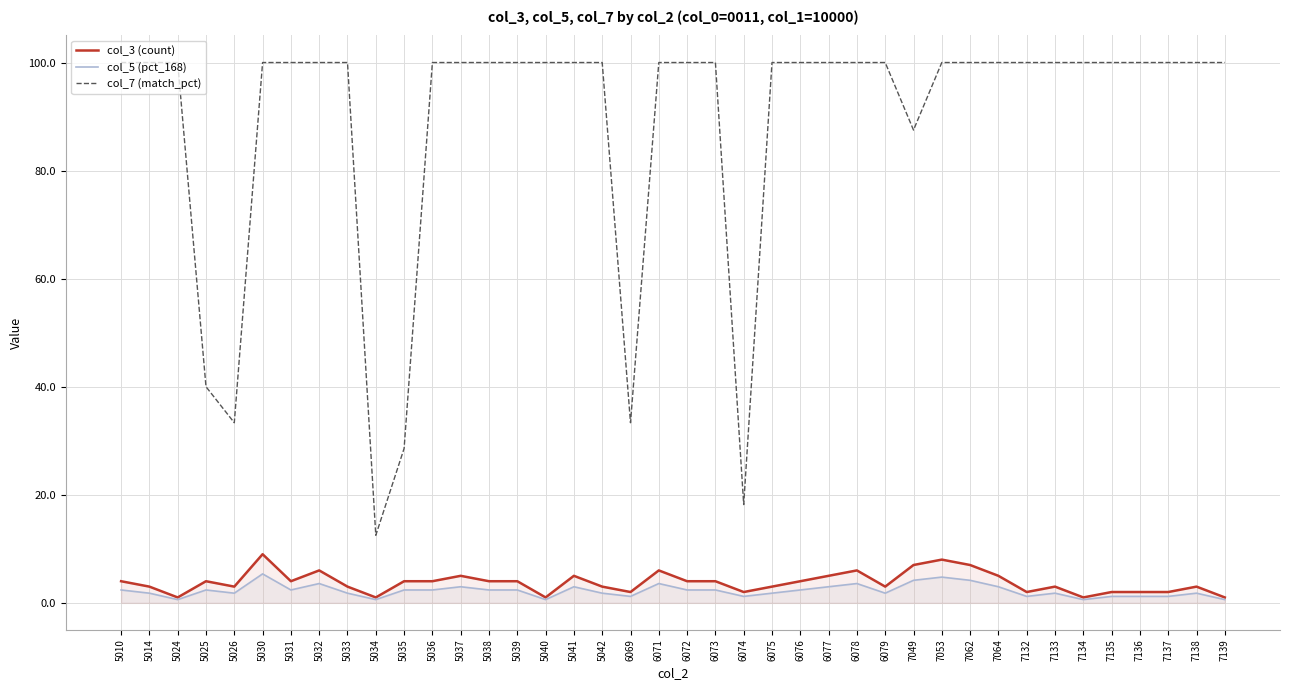

True or false: col_7 (match_pct) and col_5 (pct_168) intersect in this chart.

False